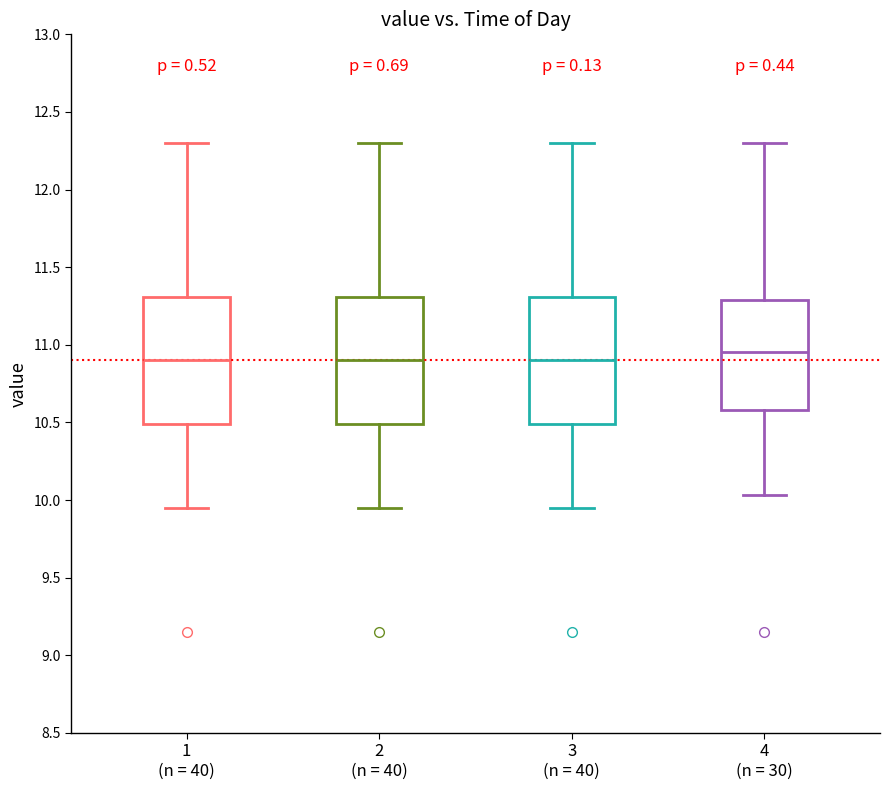

Reading left to right, transcribe this box plot: for each box, give where its median line is, the range the box spans, and where its two whiskers end, as read against the y-axis. The values are not printed on the chart, so give them approximately, as read against the axis.

1 (n = 40): median 10.90, box 10.50 to 11.30, whiskers 9.95 to 12.30
2 (n = 40): median 10.90, box 10.50 to 11.30, whiskers 9.95 to 12.30
3 (n = 40): median 10.90, box 10.50 to 11.30, whiskers 9.95 to 12.30
4 (n = 30): median 10.95, box 10.60 to 11.30, whiskers 10.05 to 12.30